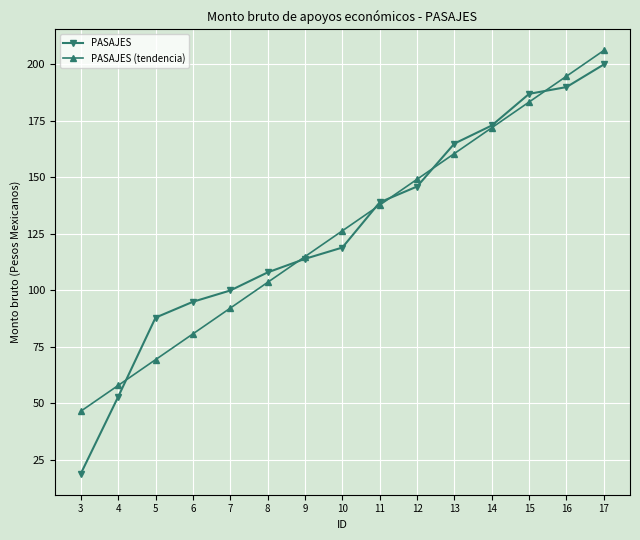

Does the chart have visible grid lines?

Yes